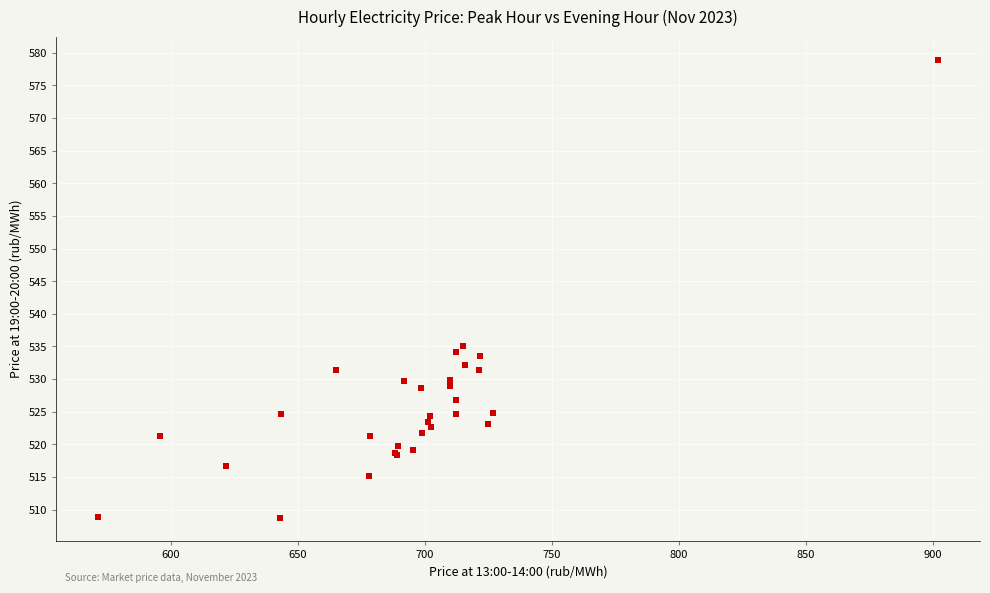

What Y value in the scatter plot is closest to 543?

535.1